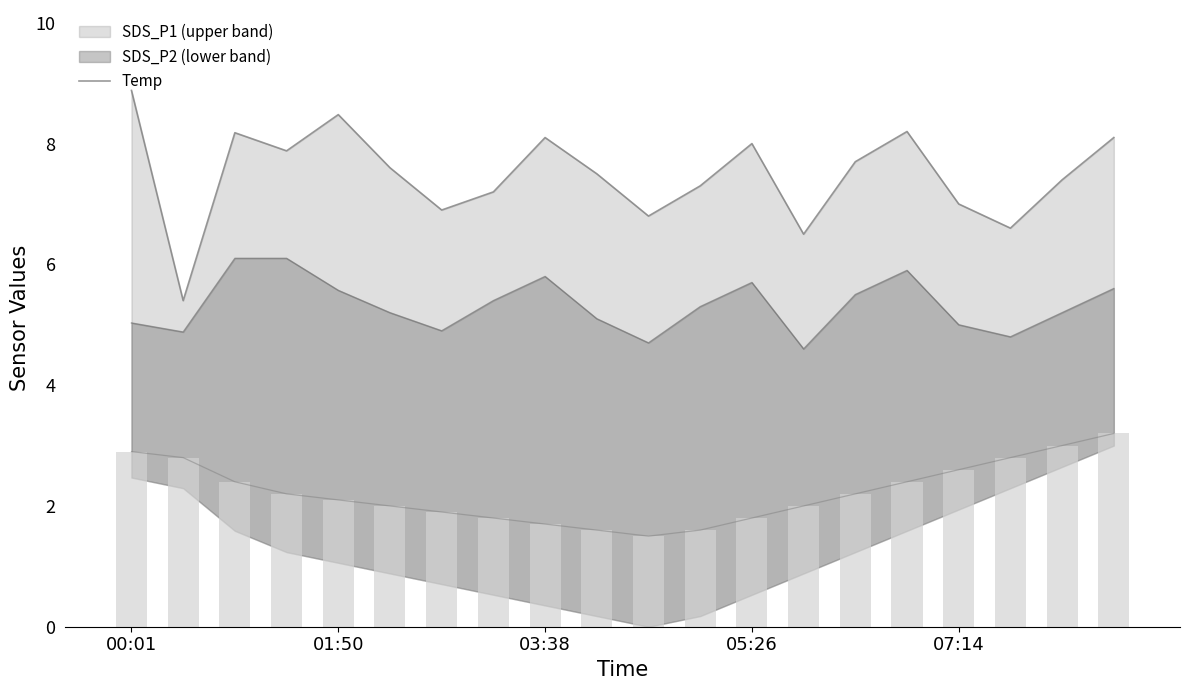

What is the minimum value shown in the chart?

1.5